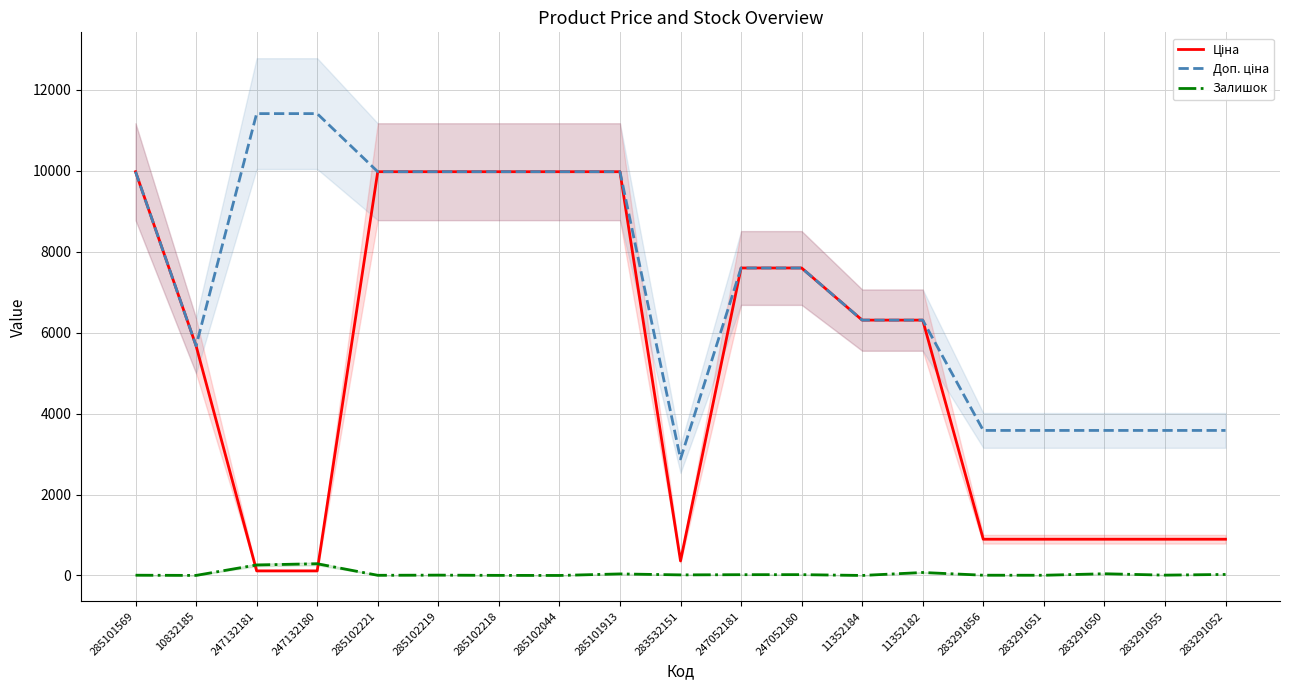

Is the value of Доп. ціна at 247132181 greater than the value of Залишок at 285102218?

Yes